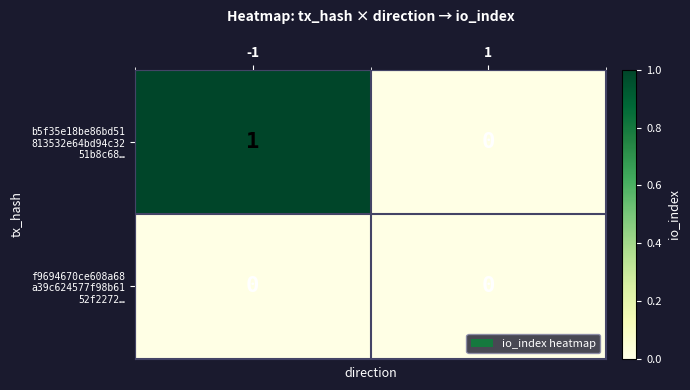

Count the number of data series in this chart.

2